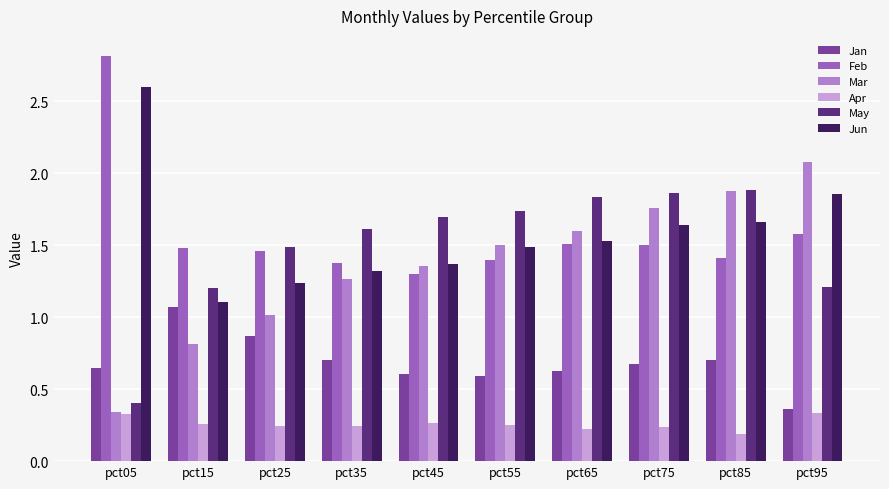

Rank the series by their maximum value, from lowest to highest.

Apr, Jan, May, Mar, Jun, Feb